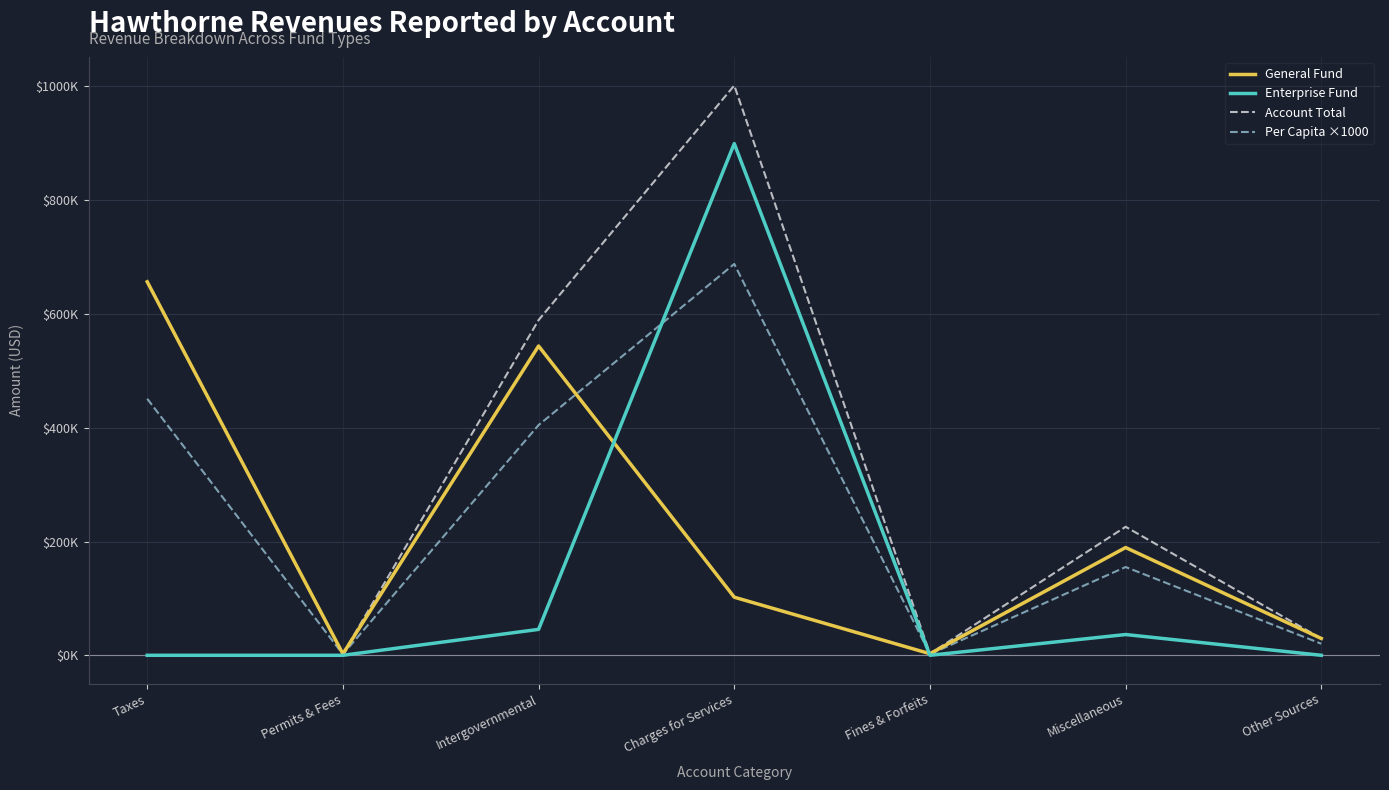

Between Charges for Services and Taxes, which is larger?

Taxes